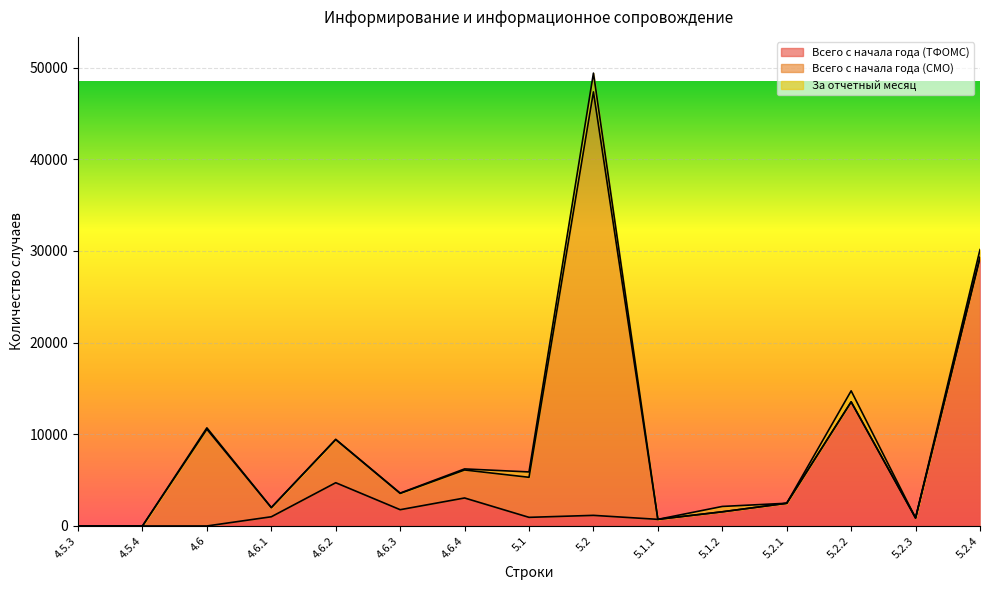

At how many categories does at least one series exceed 42792?

1